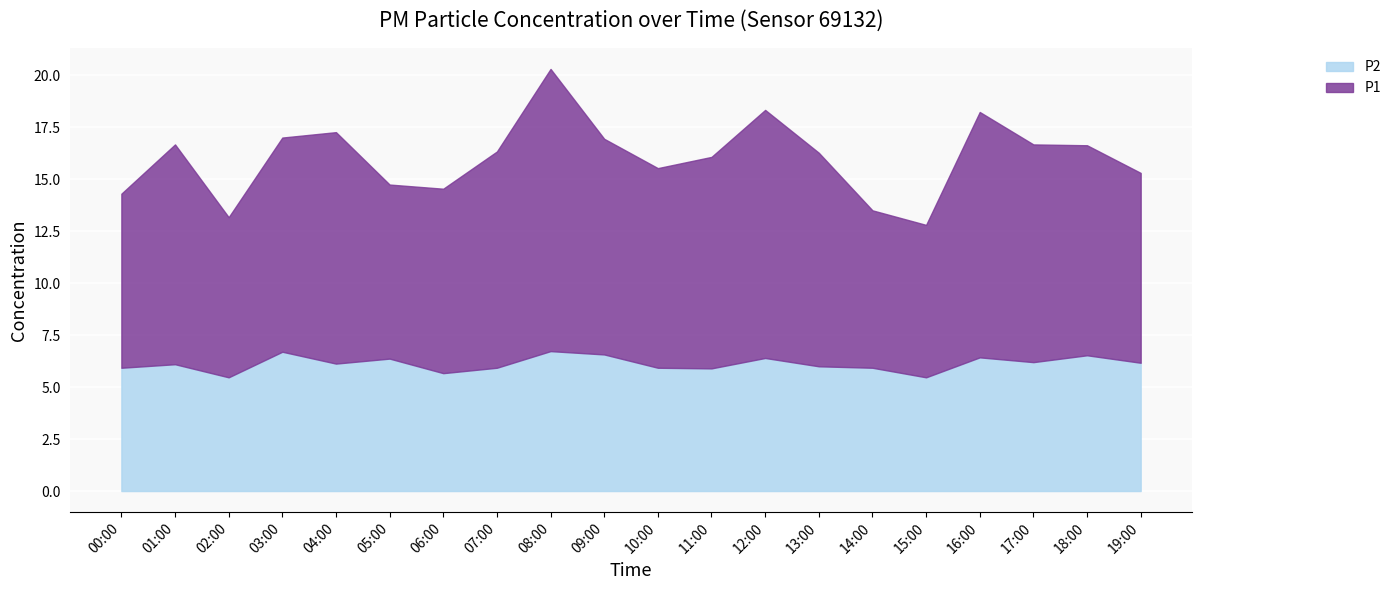

How many interior local peaks does the P1 series have?

5